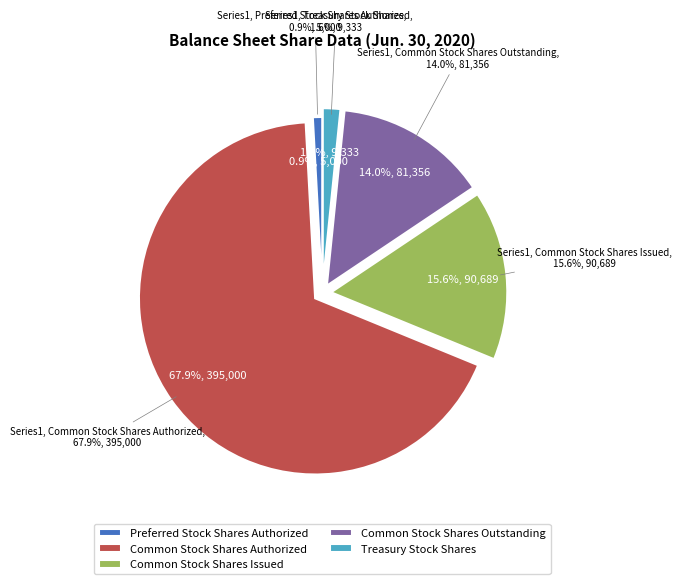

To the nearest percent, what is the difference between the largest and smallest slice percentages?

67%